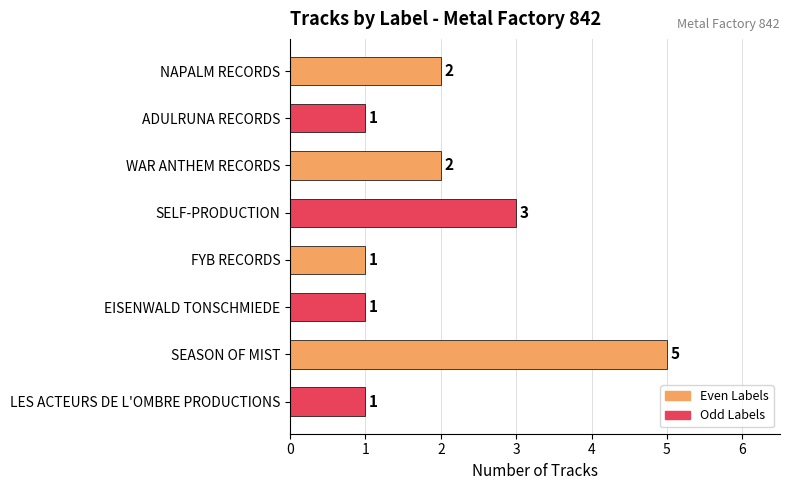

Reading top to bottom, extract all data points from this chart.

NAPALM RECORDS=2	ADULRUNA RECORDS=1	WAR ANTHEM RECORDS=2	SELF-PRODUCTION=3	FYB RECORDS=1	EISENWALD TONSCHMIEDE=1	SEASON OF MIST=5	LES ACTEURS DE L'OMBRE PRODUCTIONS=1